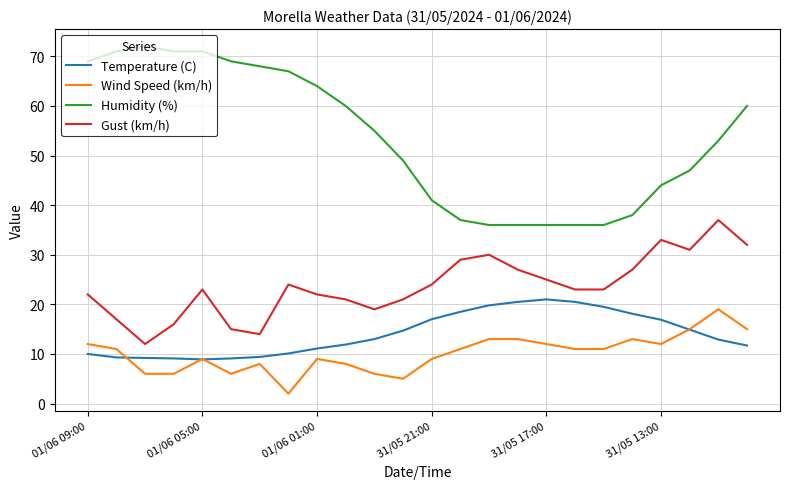

True or false: Gust (km/h) and Temperature (C) cross at least once.

False